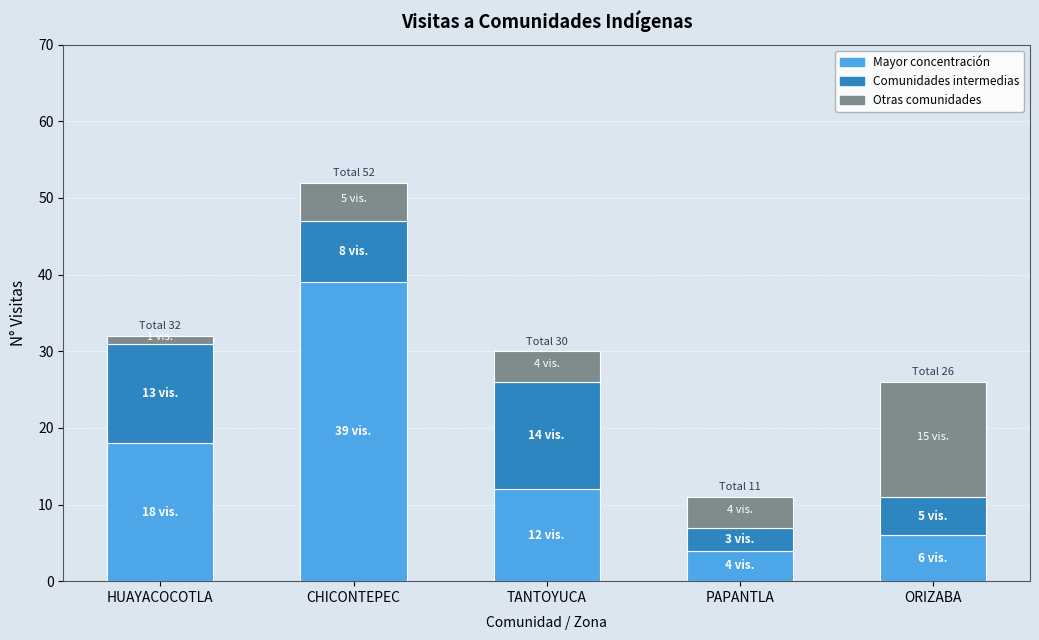

What is the total value across all series at PAPANTLA?

11